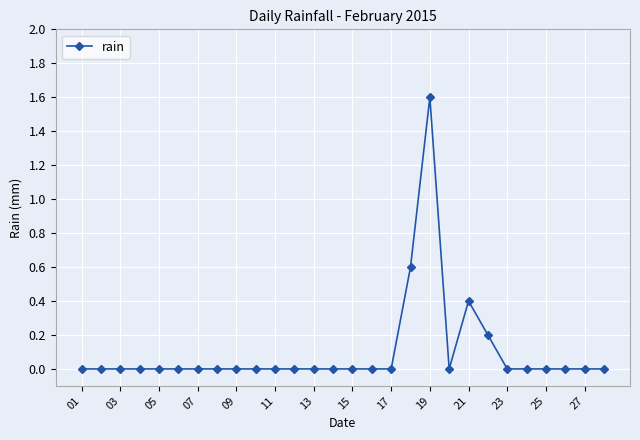

What is the sum of all values?

2.8